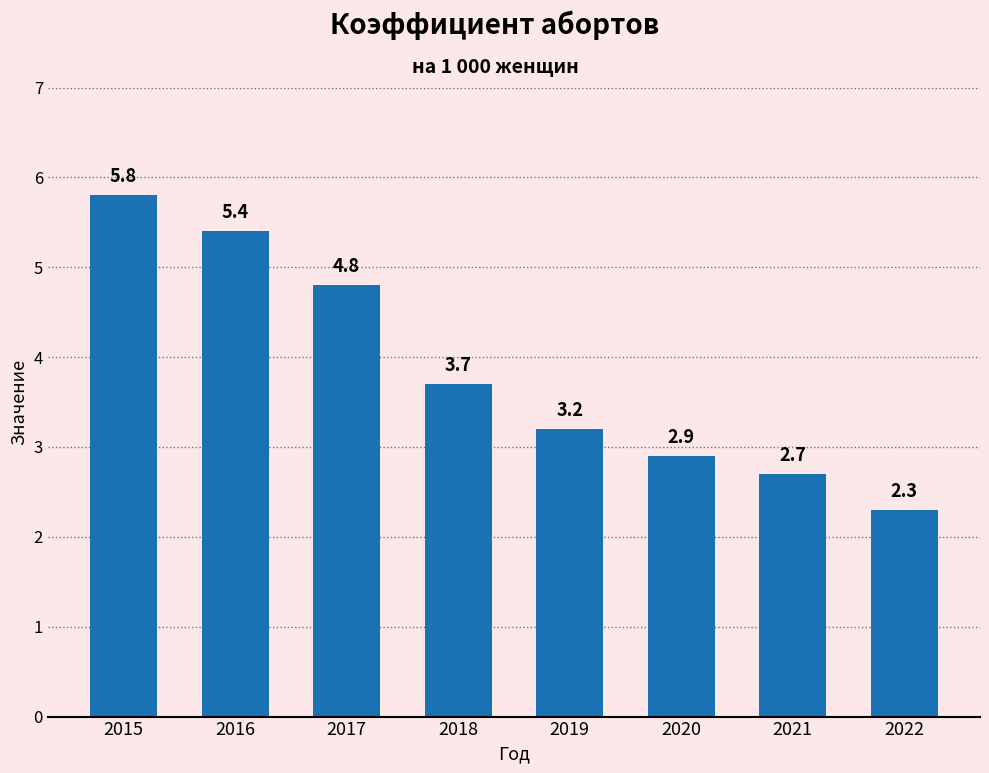

Approximately how many times larger is the value at 2017 compared to 2020?

1.7